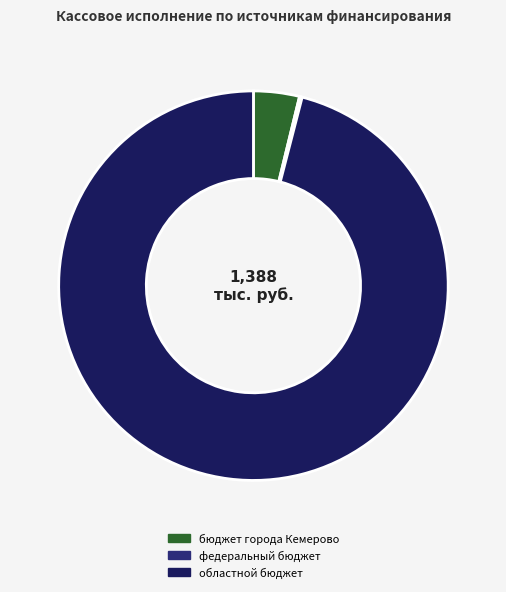

To the nearest percent, what is the difference between the бюджет города Кемерово and областной бюджет slice percentages?

92%